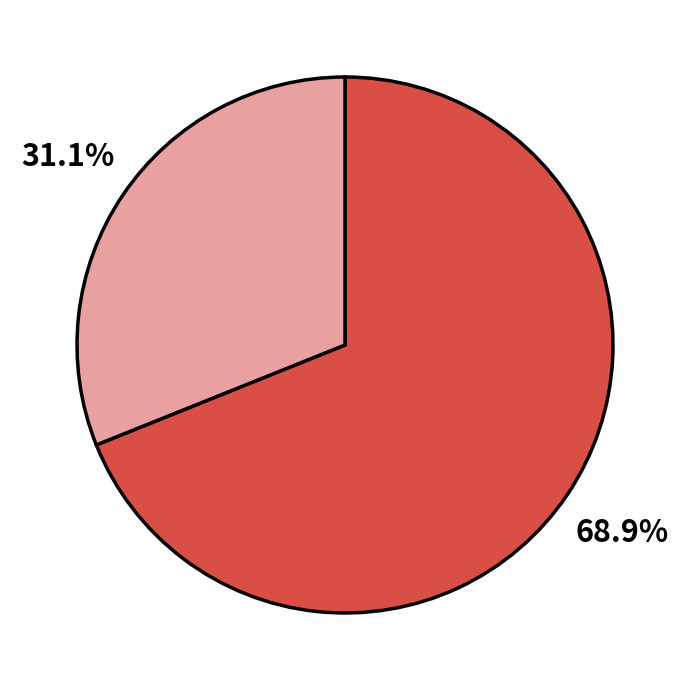

Is there any slice that represents more than half of the pie?

Yes